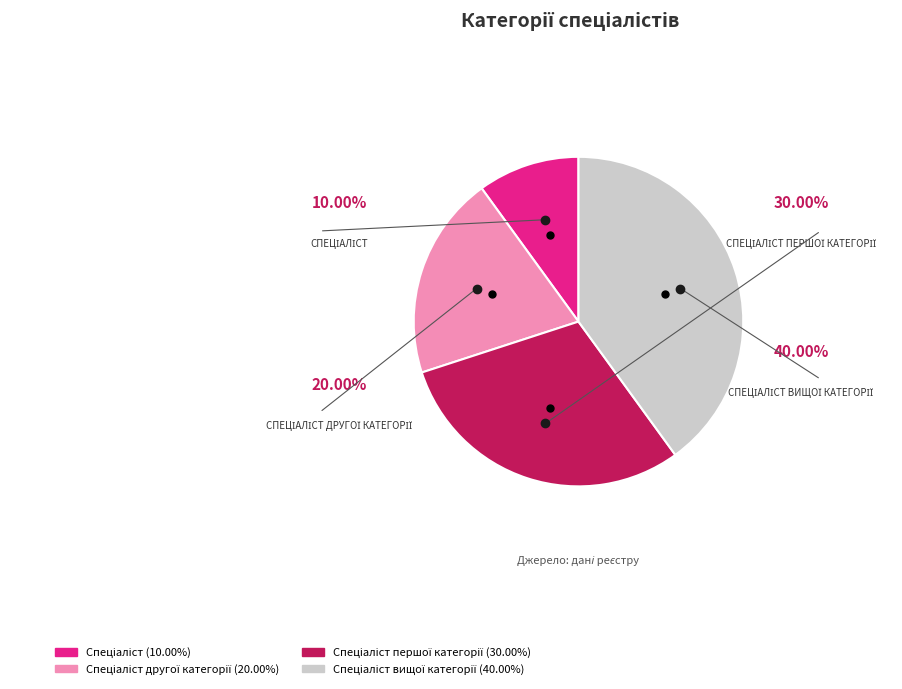

Is there any slice that represents more than half of the pie?

No